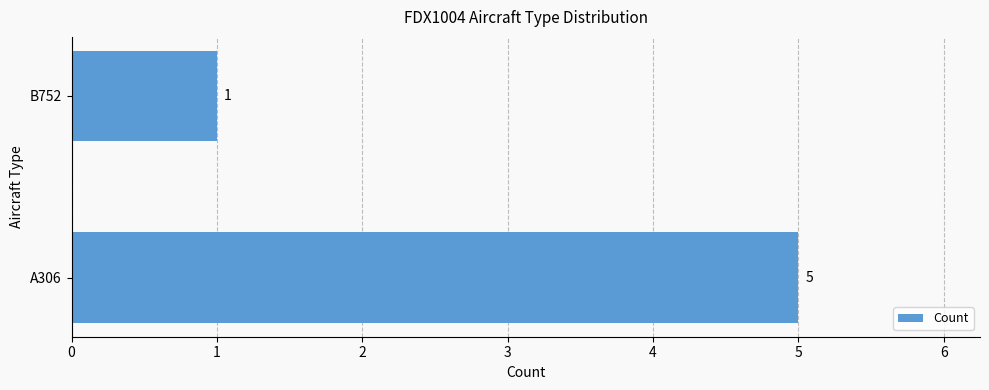

What is the ratio of the value at A306 to the value at B752?

5.0